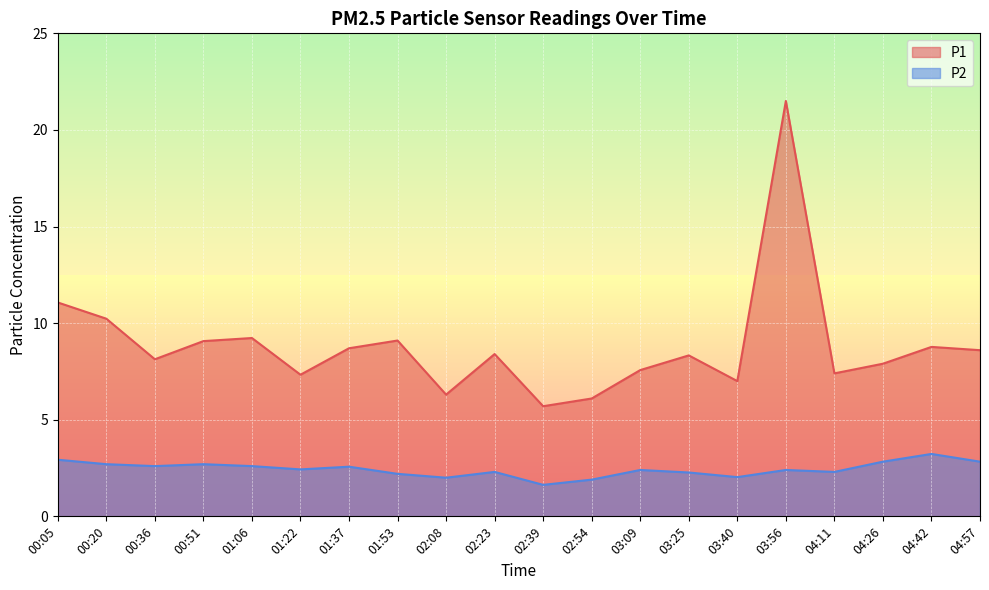

Reading left to right, list all the values displayed in this chart.

P1: 11.1	10.2	8.1	9.1	9.2	7.3	8.7	9.1	6.3	8.4	5.7	6.1	7.6	8.3	7.0	21.5	7.4	7.9	8.8	8.6
P2: 2.9	2.7	2.6	2.7	2.6	2.4	2.6	2.2	2.0	2.3	1.6	1.9	2.4	2.3	2.0	2.4	2.3	2.8	3.2	2.8